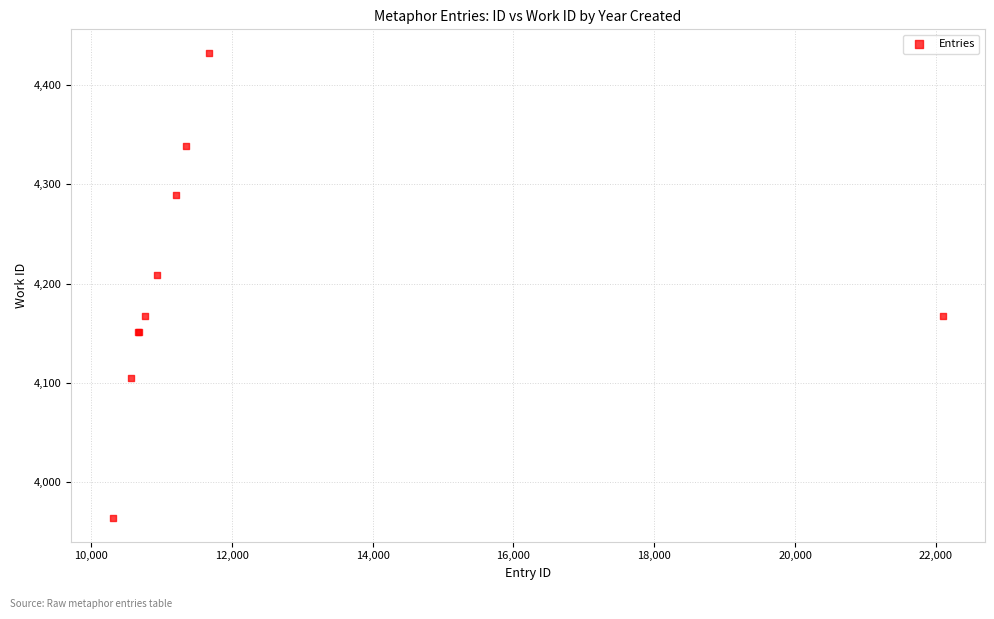

What Y value in the scatter plot is closest to 4198?

4209